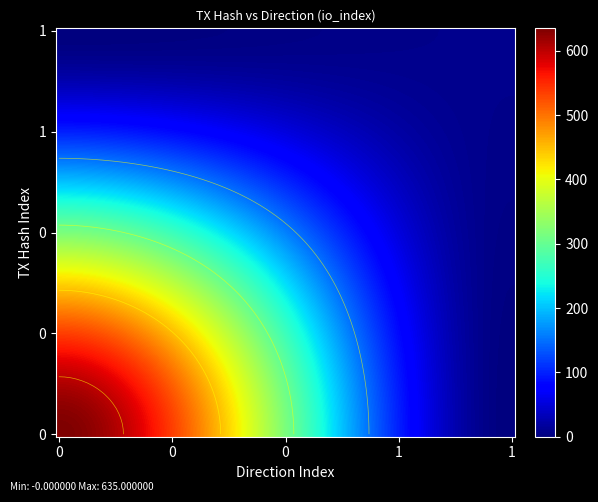

True or false: 357a9b310888894d26ec68e606594ed6248bcfa has a value of -2 at direction.

False